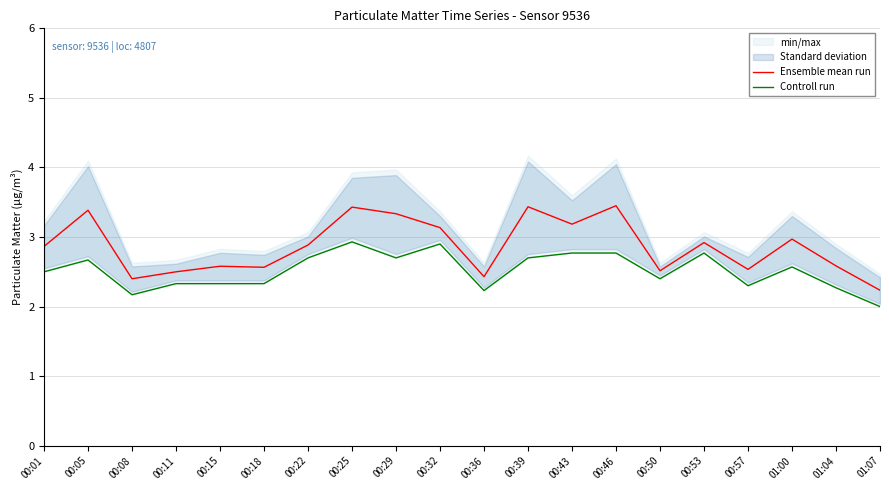

Reading left to right, what are all the values shown in this chart?

Ensemble mean run: 2.9	3.4	2.4	2.5	2.6	2.6	2.9	3.4	3.3	3.1	2.4	3.4	3.2	3.5	2.5	2.9	2.5	3.0	2.6	2.2
Controll run: 2.5	2.7	2.2	2.3	2.3	2.3	2.7	2.9	2.7	2.9	2.2	2.7	2.8	2.8	2.4	2.8	2.3	2.6	2.3	2.0